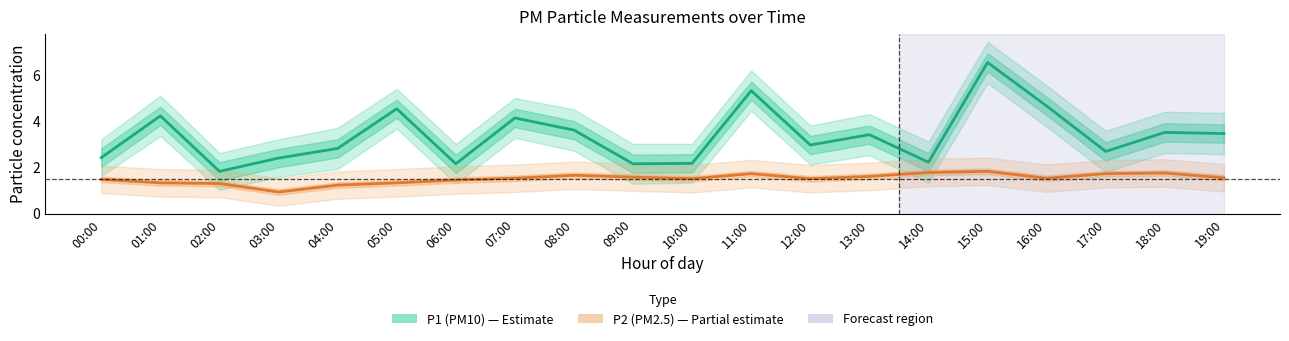

What is the lowest value of the P2 (PM2.5) series?

0.9